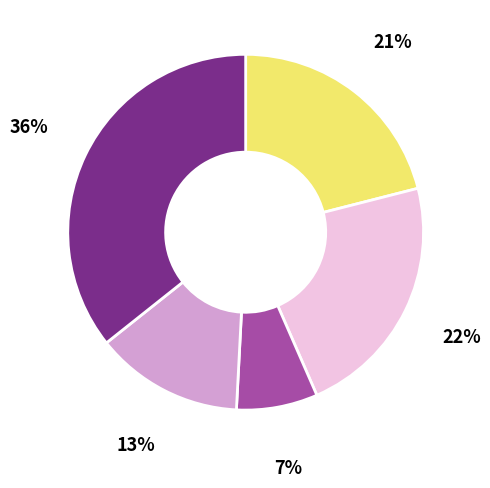

Is there any slice that represents more than half of the pie?

No